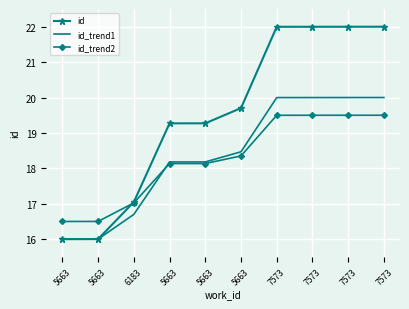

What is the sum of all id_trend1 values?

183.5